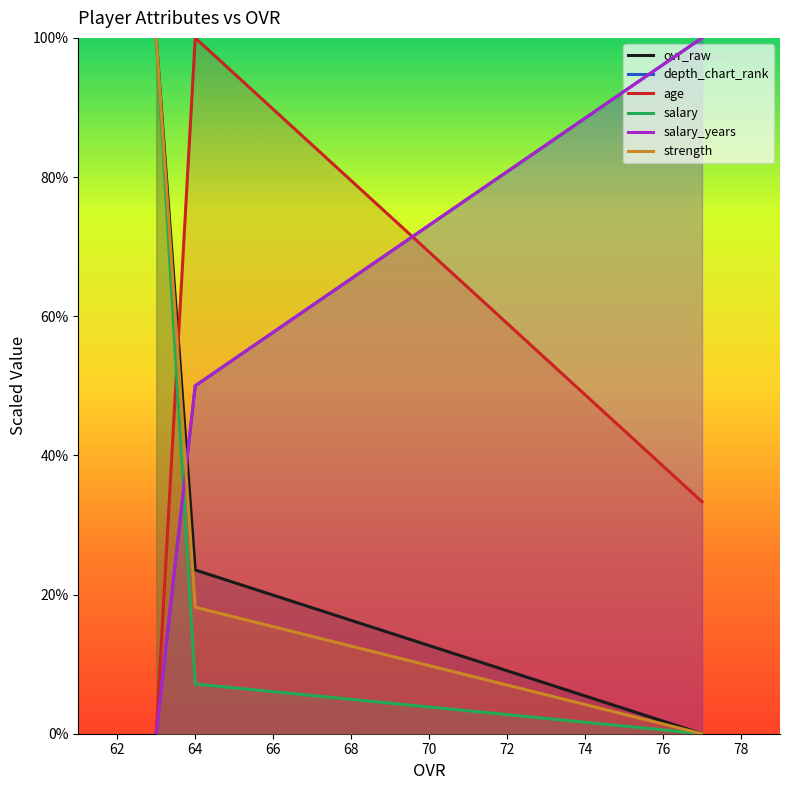

Which label corresponds to the smallest value in the chart?

77